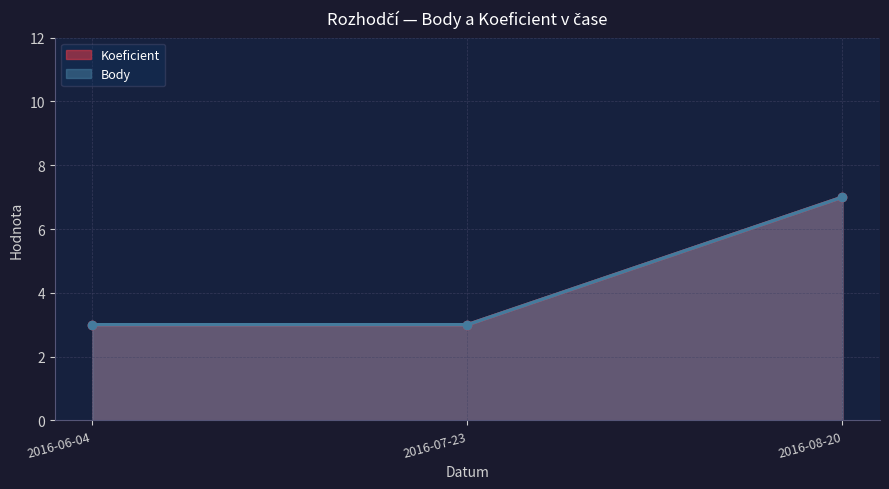

Reading left to right, list all the values displayed in this chart.

Koeficient: 3	3	7
Body: 3	3	7